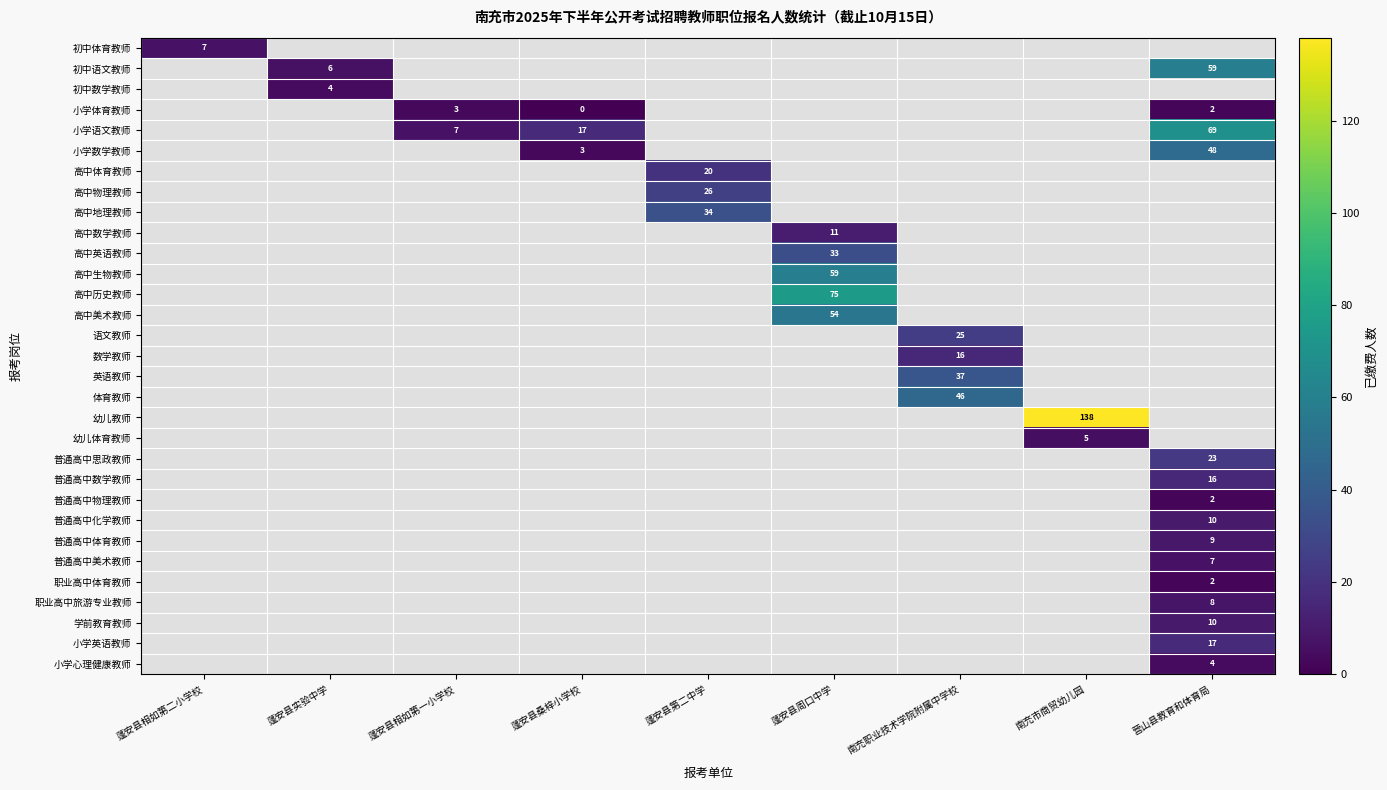

At how many categories does at least one series exceed 120?

1